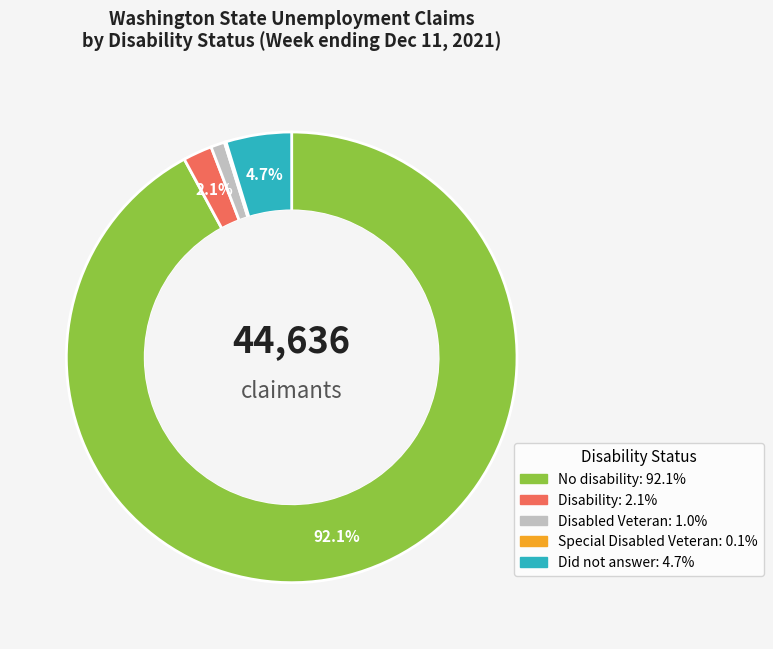

Is there a majority slice in this chart?

Yes